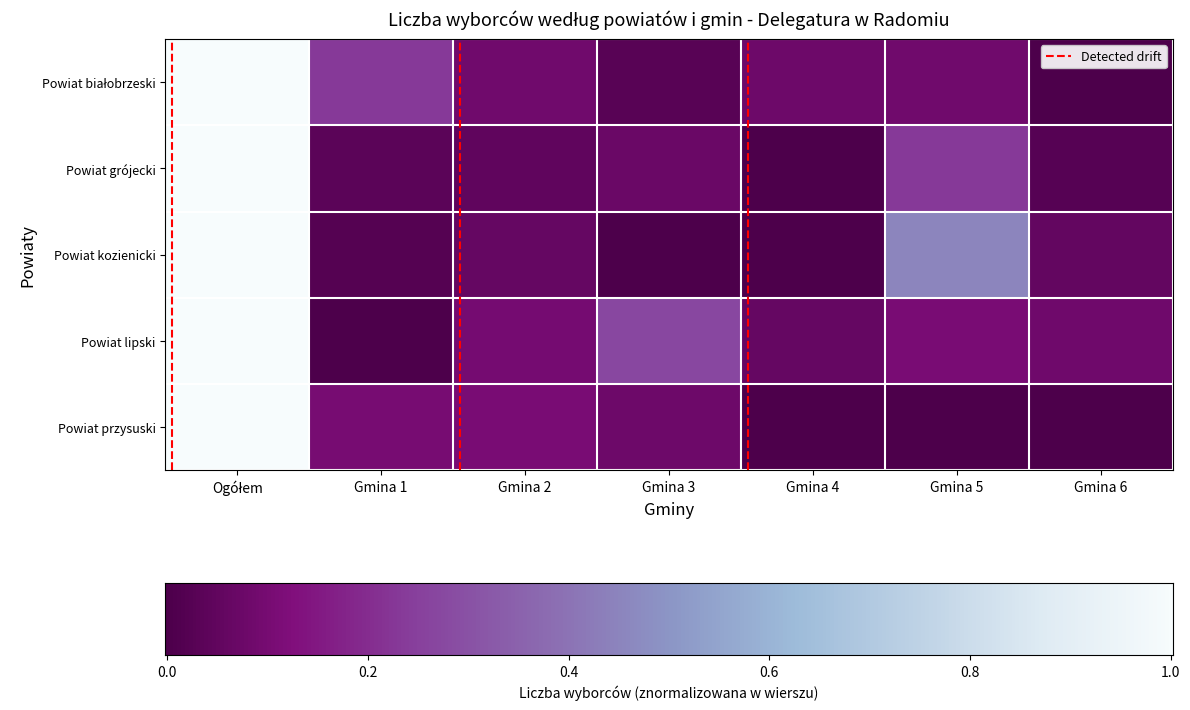

Reading right to left, what are all the values shown in this chart?

Powiat białobrzeski: 0.0	0.1	0.1	0.0	0.1	0.2	1.0
Powiat grójecki: 0.0	0.2	0.0	0.1	0.0	0.0	1.0
Powiat kozienicki: 0.1	0.4	0.0	0.0	0.1	0.0	1.0
Powiat lipski: 0.1	0.1	0.1	0.3	0.1	0.0	1.0
Powiat przysuski: 0.0	0.0	0.0	0.1	0.1	0.1	1.0